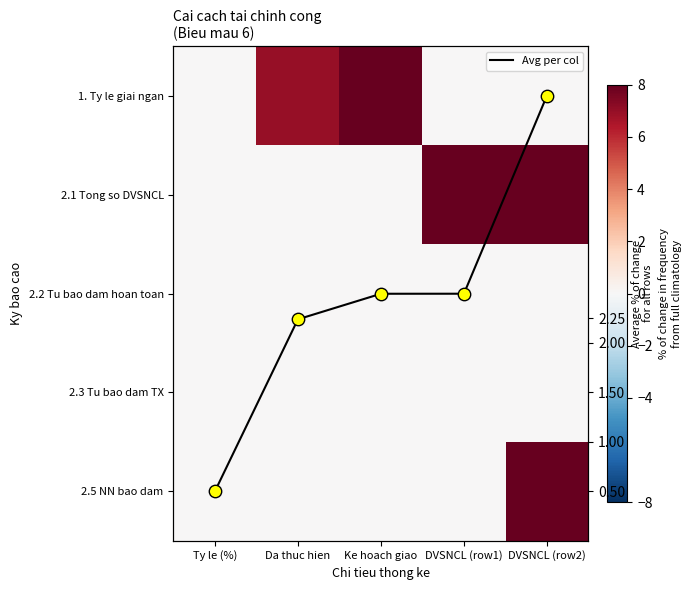

What is the sum of the 1. Ty le giai ngan values at Ty le (%) and Ke hoach giao?

8.0